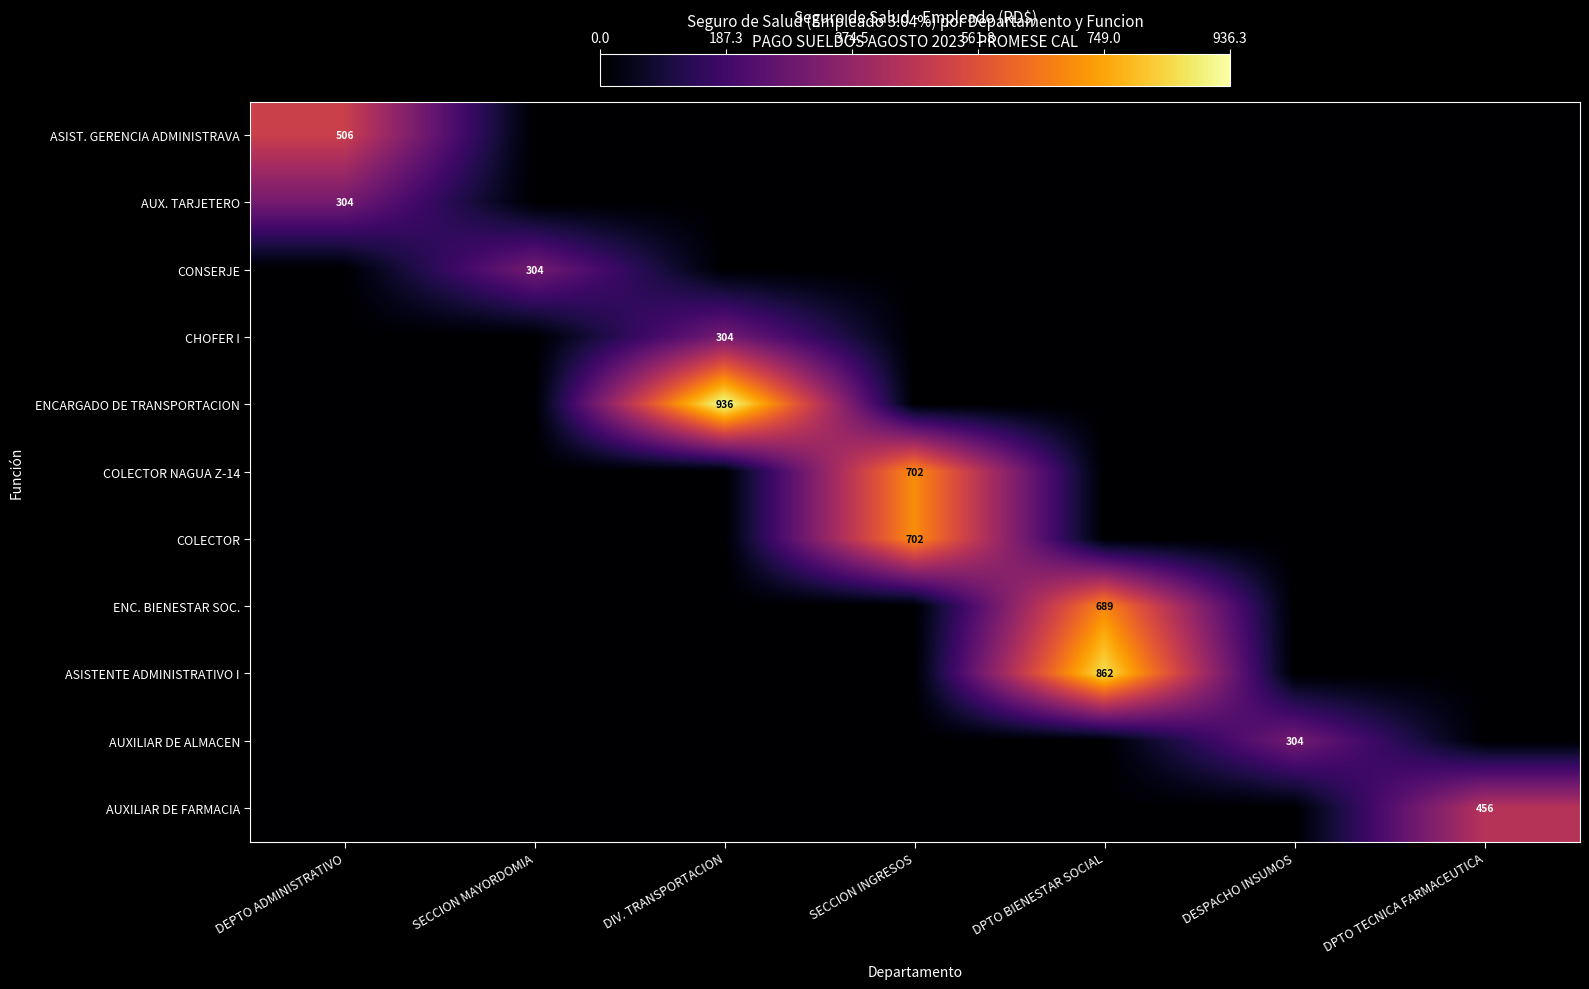

How many categories are shown in the chart?

7